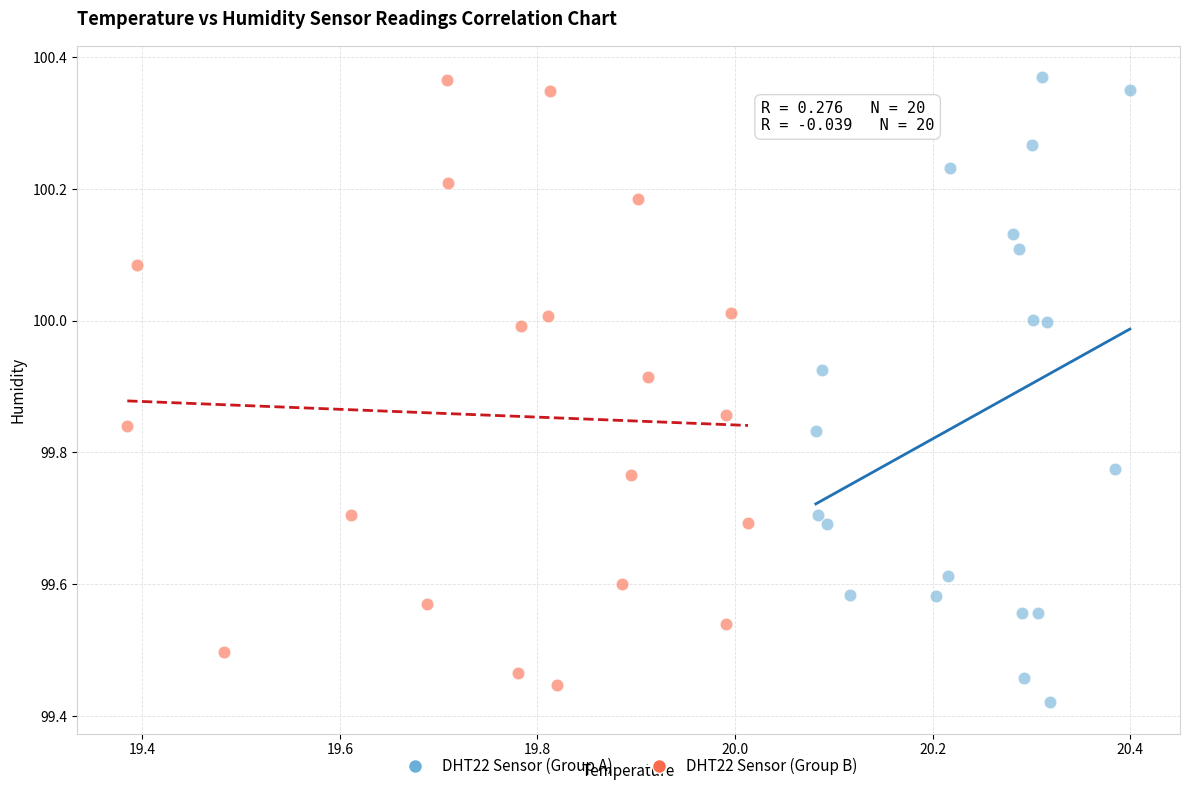

What are all the series names shown in the legend?

DHT22 Sensor (Group A), DHT22 Sensor (Group B)